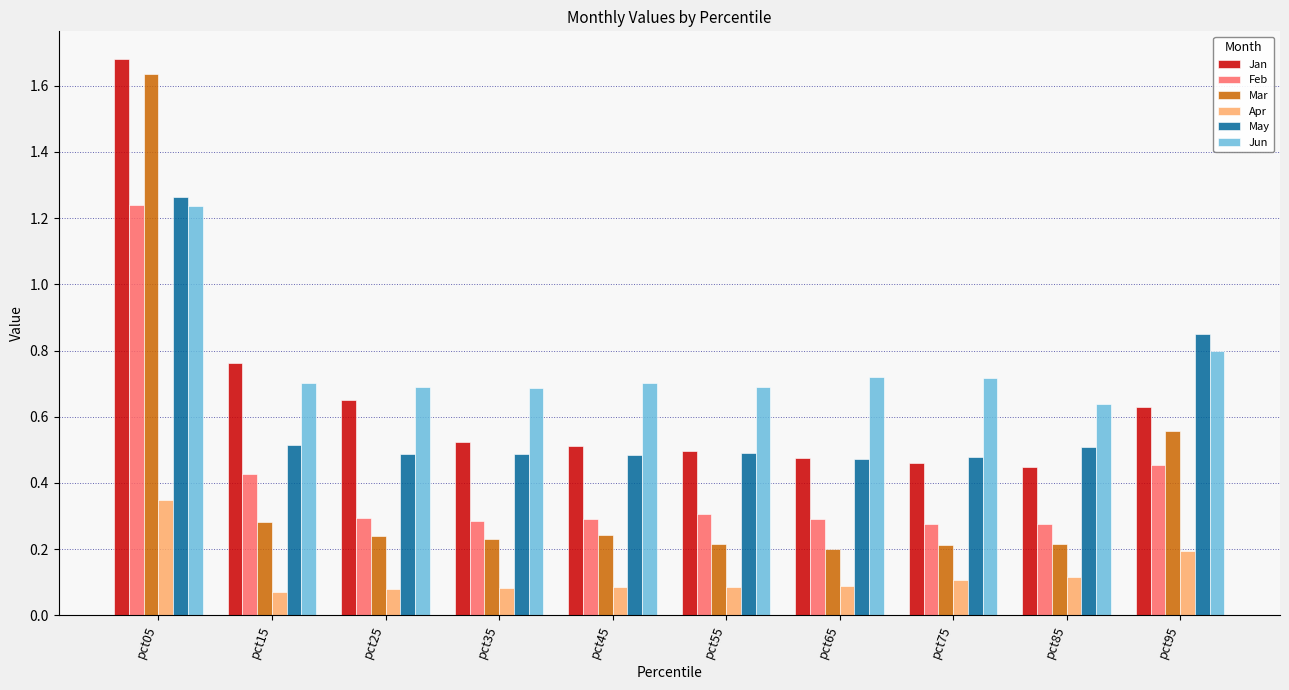

The value of Jan at pct95 is 0.4. True or false?

False